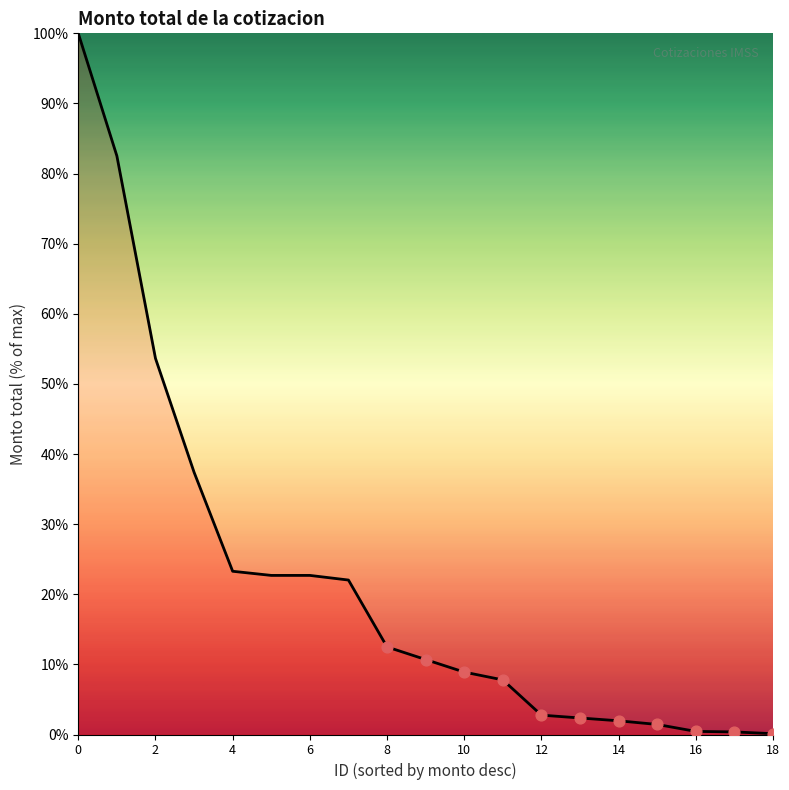

What is the greatest value displayed?

100.0